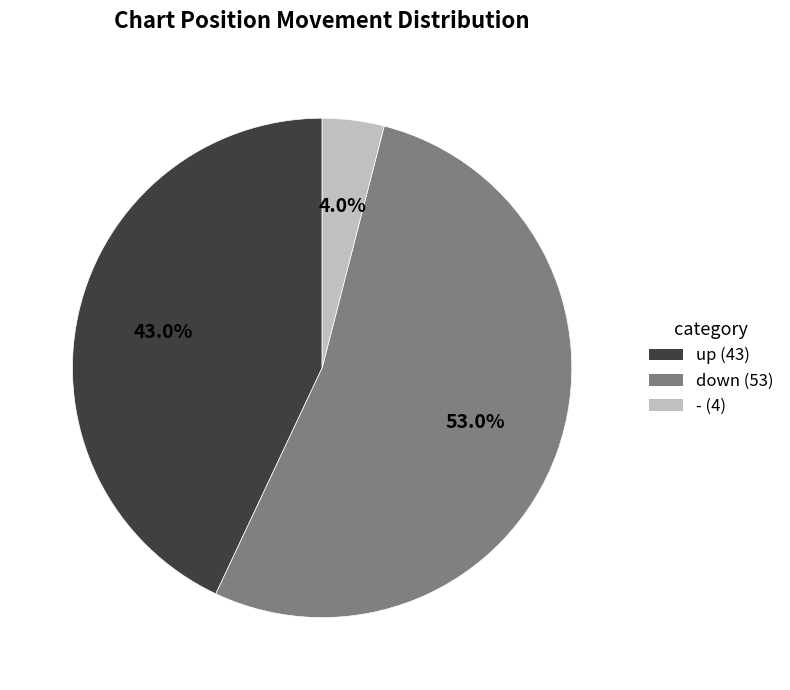

To the nearest percent, what portion does up represent?

43%